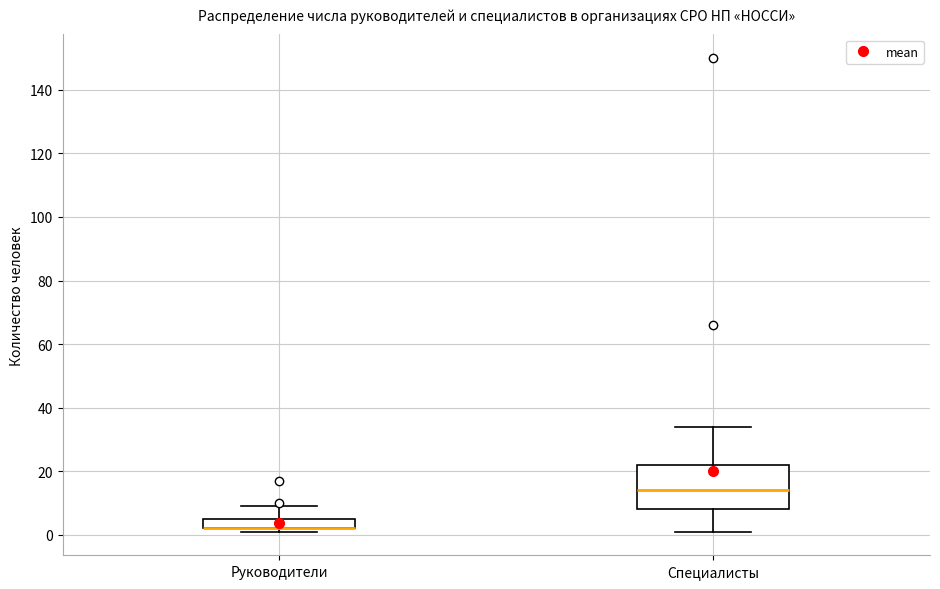

Reading left to right, read every box against the y-axis: the position of its median line, the range the box covers, and the ends of its whiskers. The values are not printed on the chart, so give them approximately, as read against the axis.

Руководители: median 2 (drawn on the box's lower edge), box 2 to 6, whiskers 2 (just below the box's lower edge) to 10
Специалисты: median 14, box 8 to 22, whiskers 2 to 34